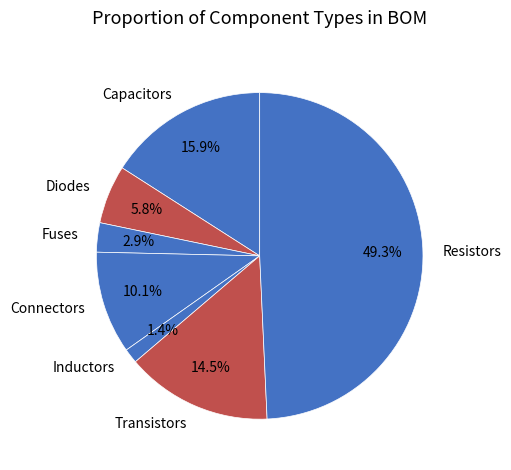

What is the ratio of the value at Diodes to the value at Fuses?

2.0